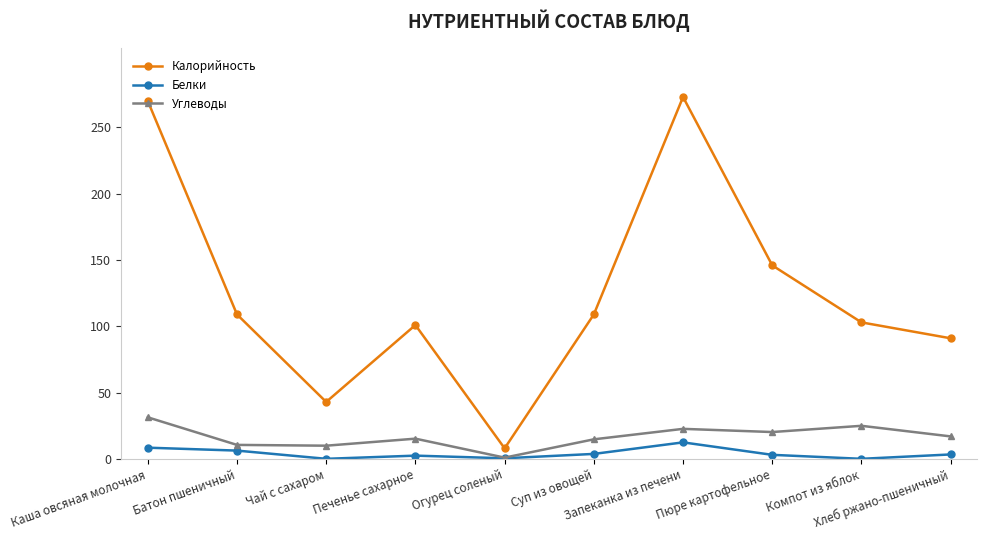

How many categories are shown in the chart?

10